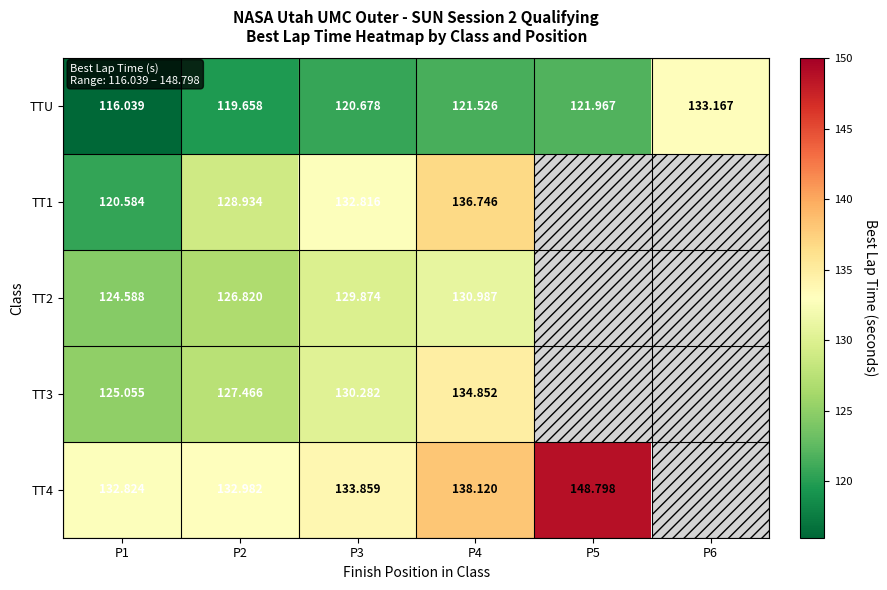

Is the value of TT4 at P3 greater than the value of TT3 at P2?

Yes